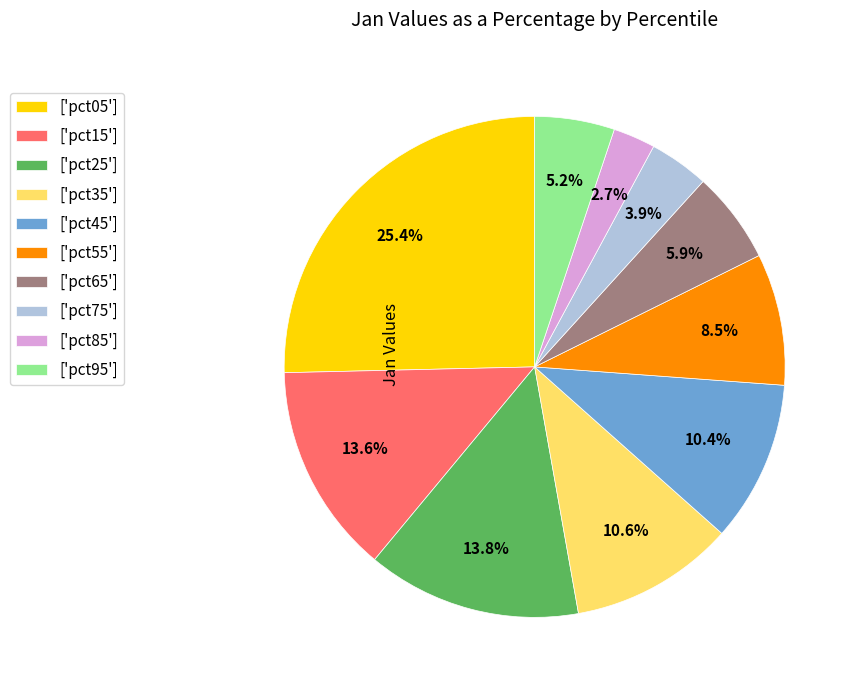

What percentage is NOT represented by ['pct15']?

86.4%